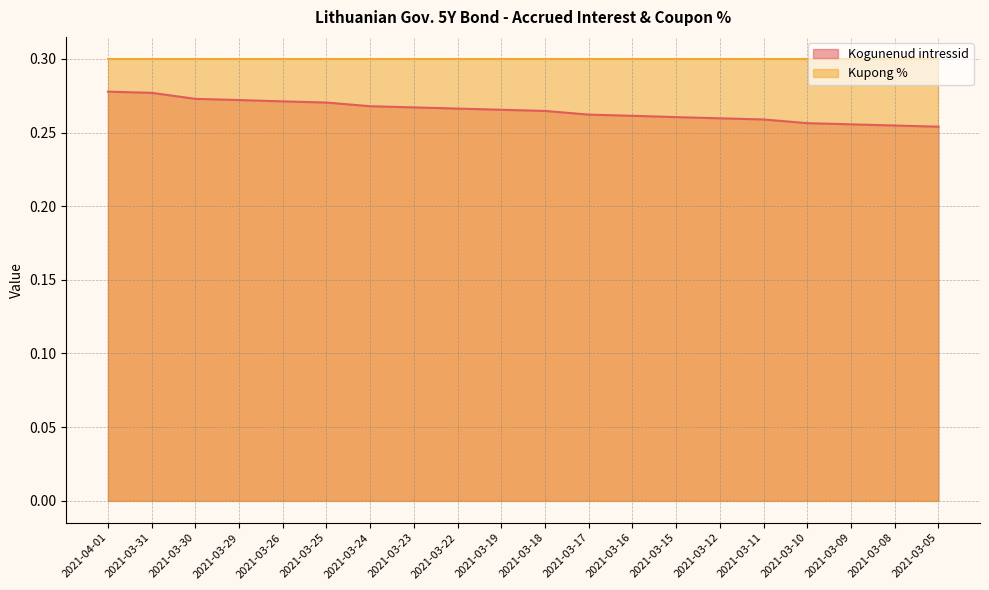

What is the sum of all values?

5.3